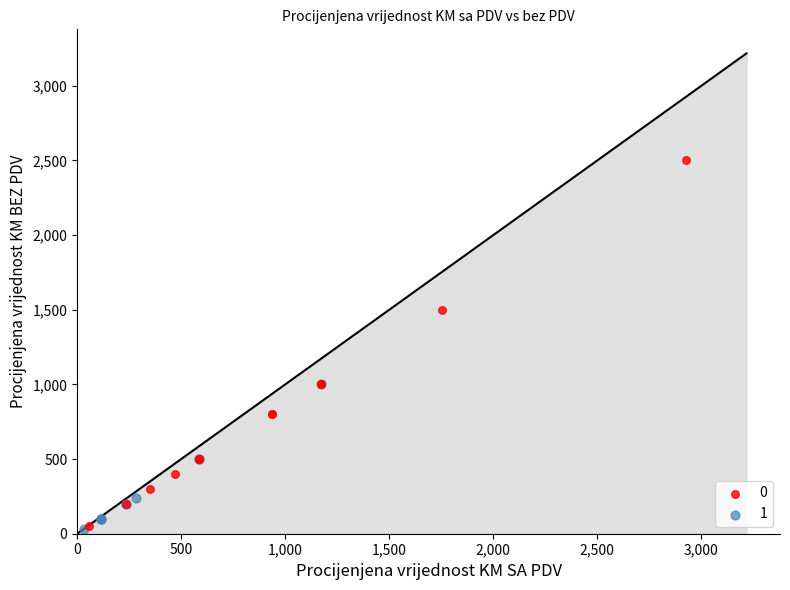

What are all the series names shown in the legend?

0, 1